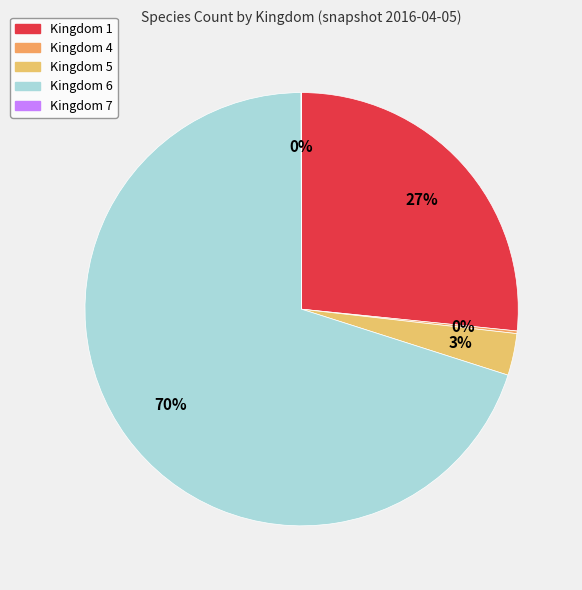

What is the smallest slice in the pie chart?

Kingdom 7